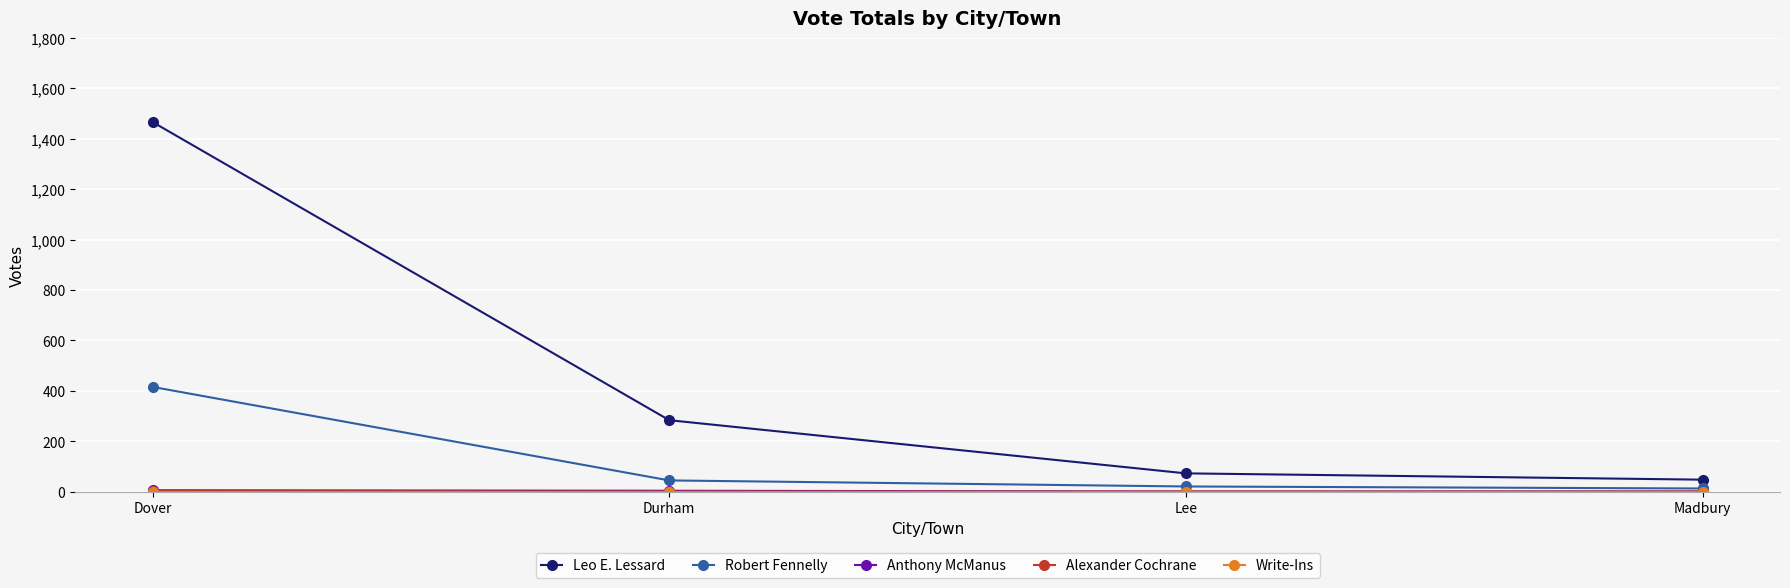

At which category does the chart reach its peak across all series?

Dover